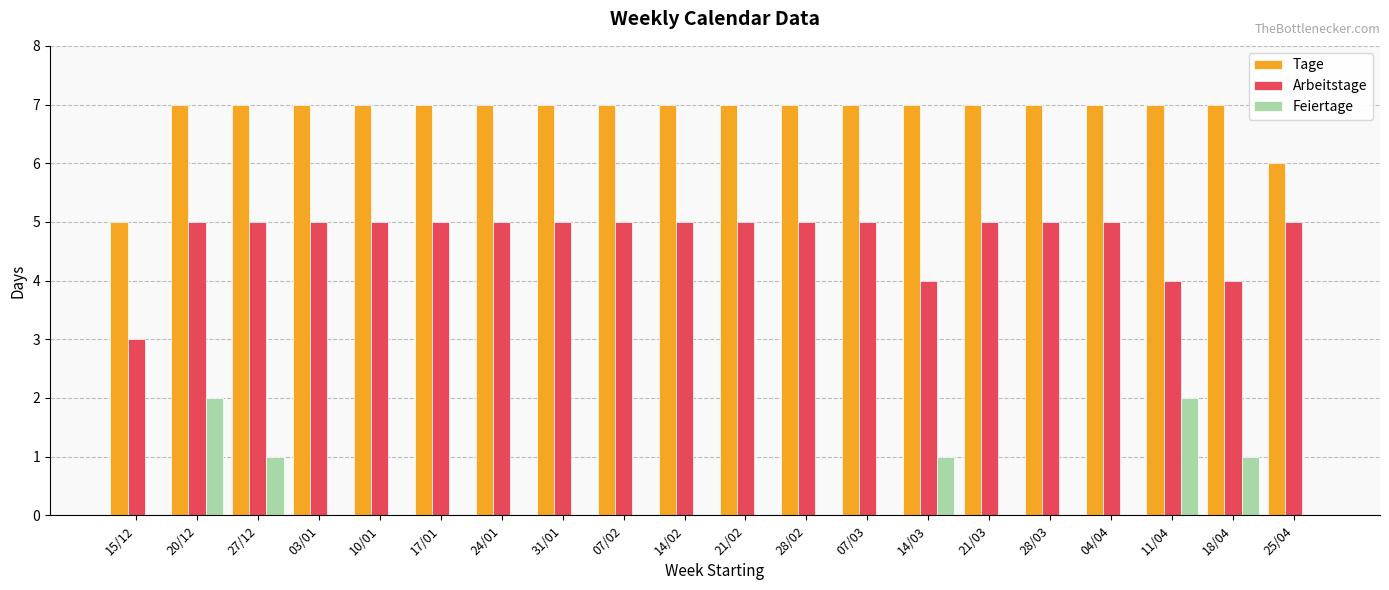

Is it true that Arbeitstage equals 3 at 14/02?

False